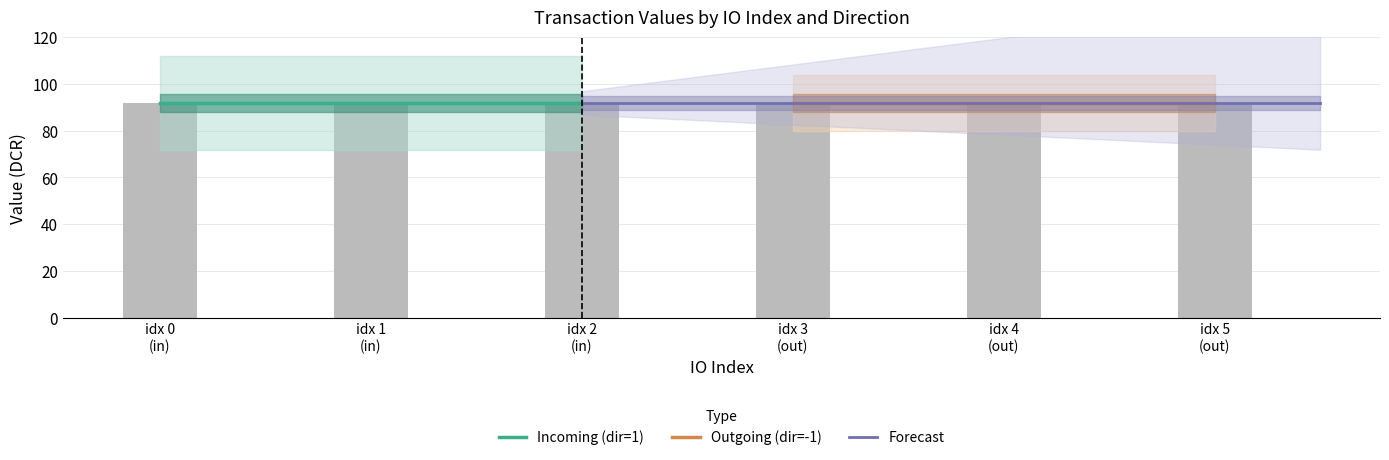

Read the value value at 1.

91.9